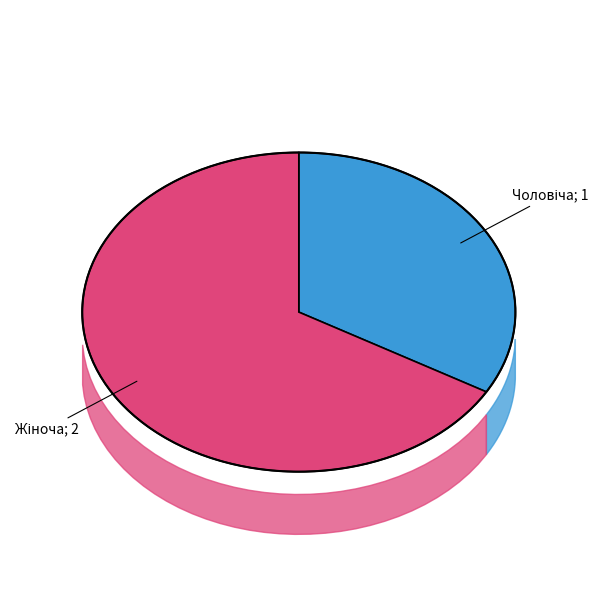

True or false: Жіноча accounts for 57% of the total.

False